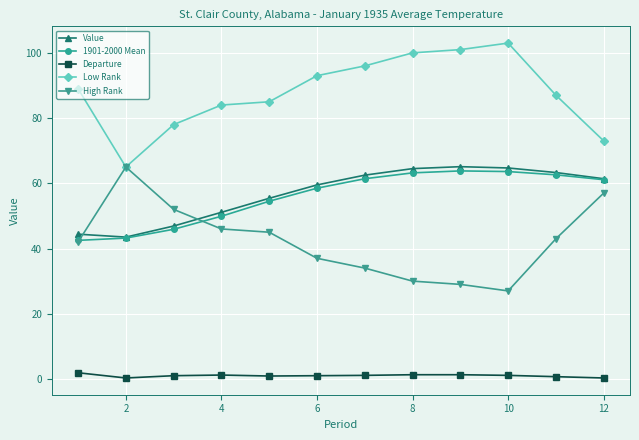

What is the value of the High Rank point at the 12th from the left?

57.0